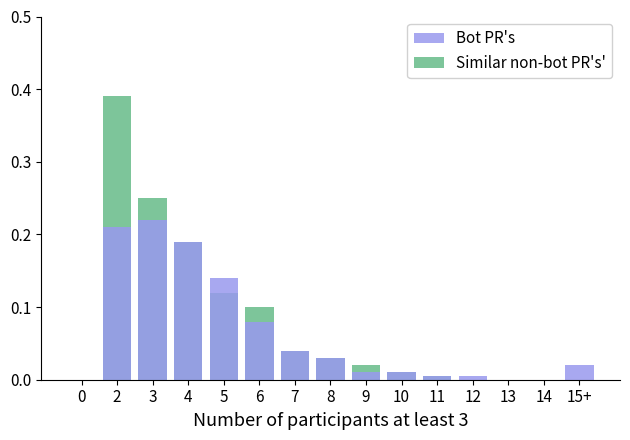

The value of Similar non-bot PR's' at 5 is 0.1. True or false?

True